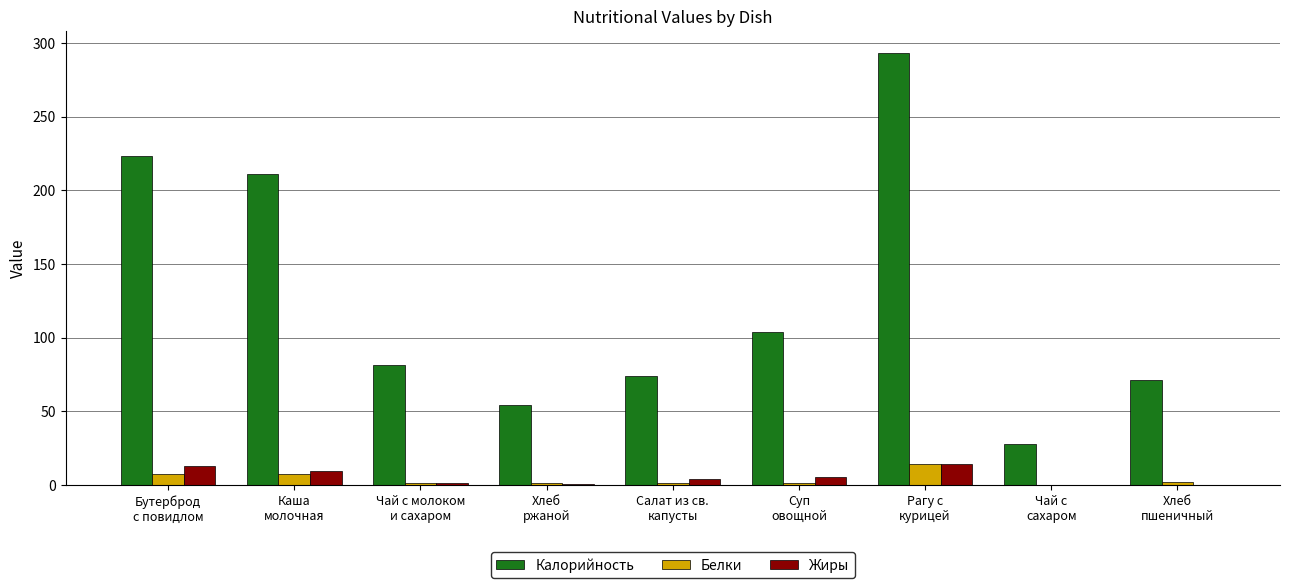

Is the value of Жиры at Рагу с
курицей greater than the value of Белки at Хлеб
пшеничный?

Yes